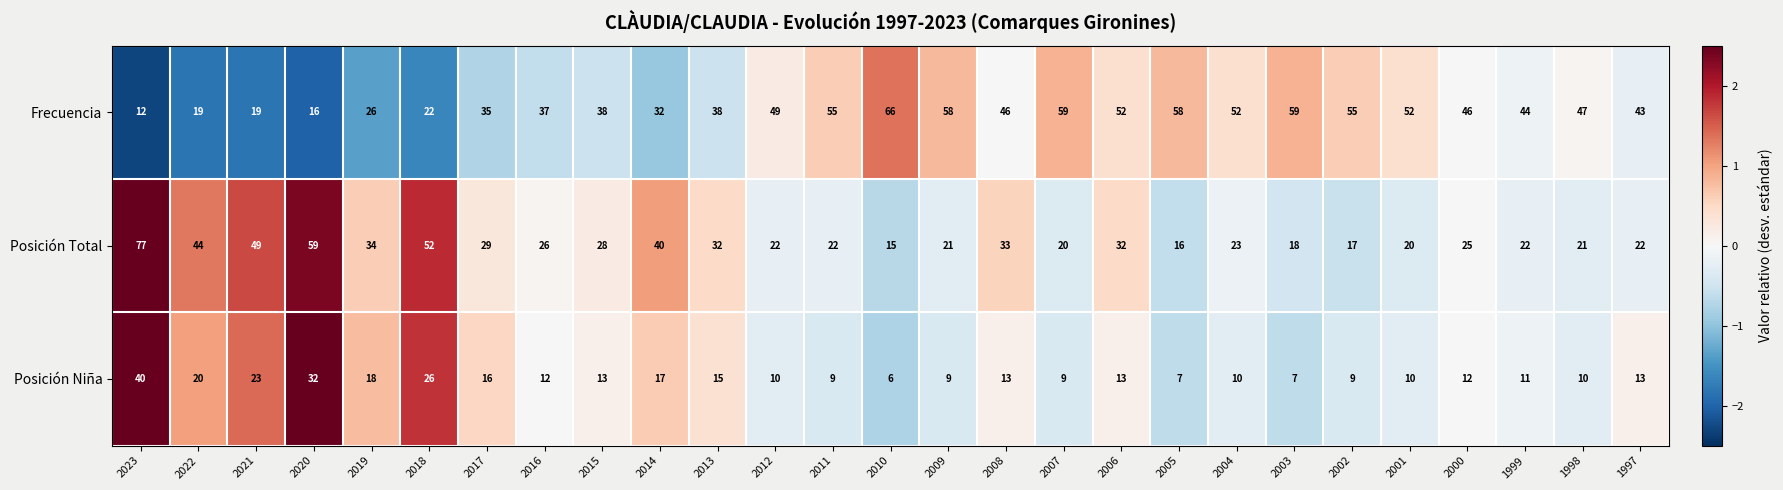

Which series has the largest total across all categories?

Frecuencia